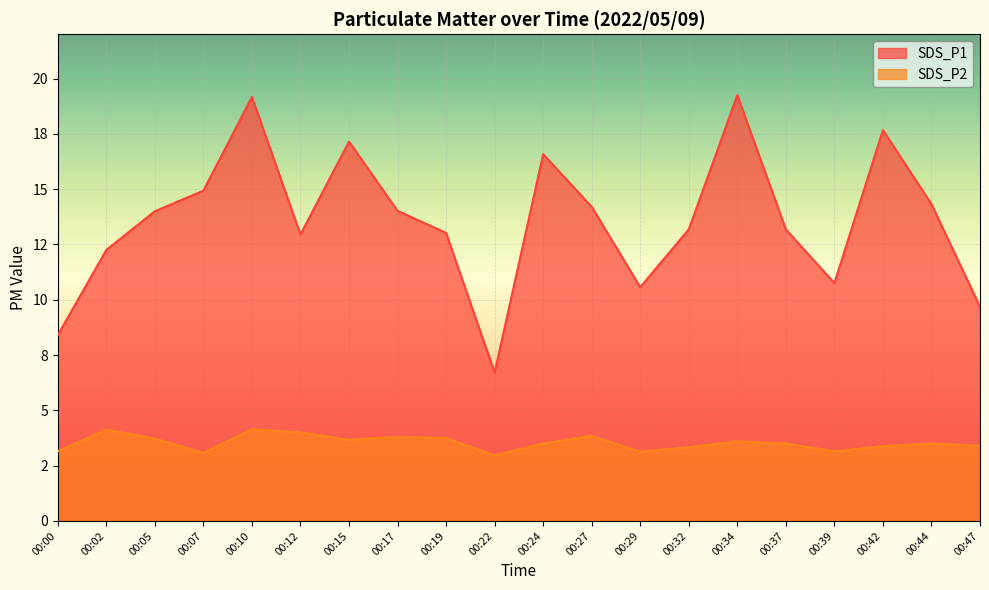

How many data points in SDS_P1 are less than 14?

10